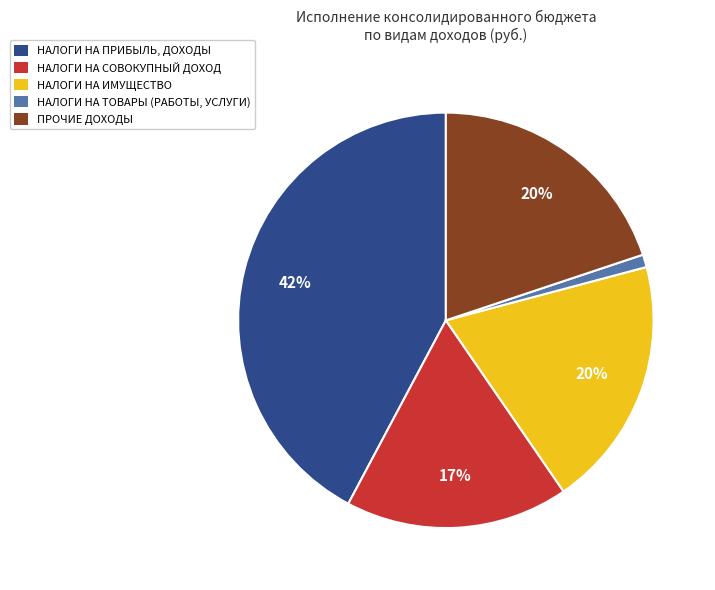

To the nearest percent, what percentage of the pie is ПРОЧИЕ ДОХОДЫ?

20%